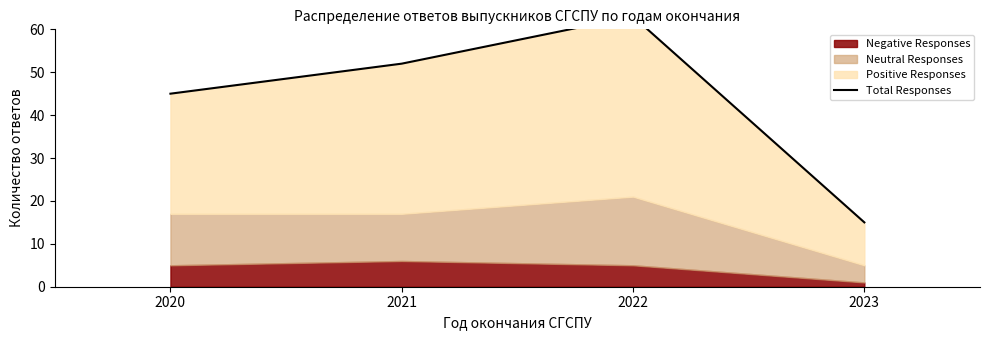

Which label corresponds to the largest value in the chart?

2022